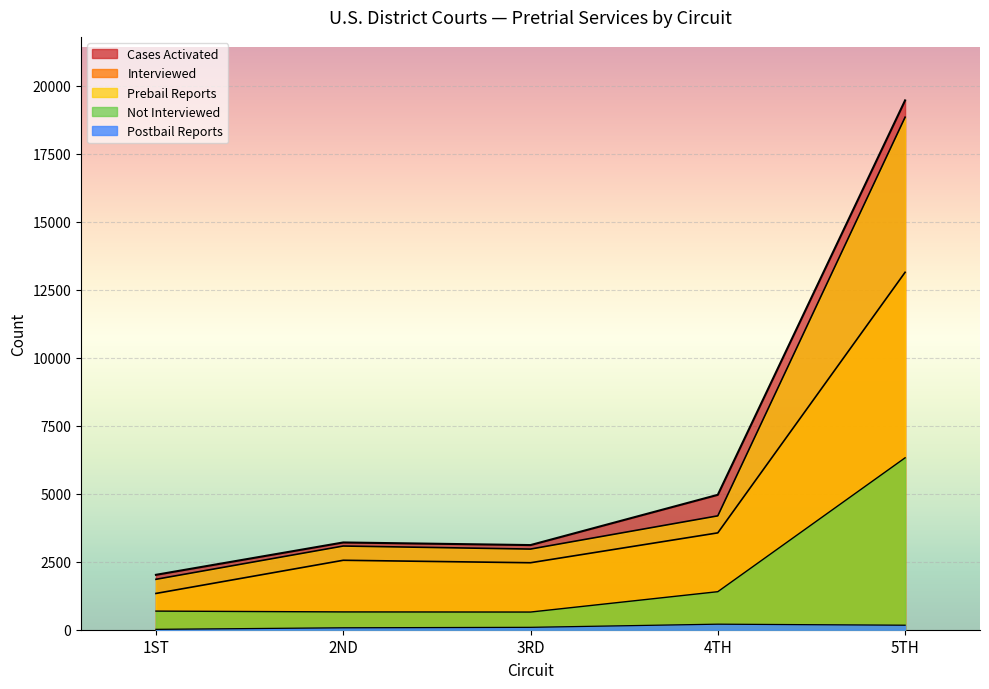

How many lines are shown in the chart?

5